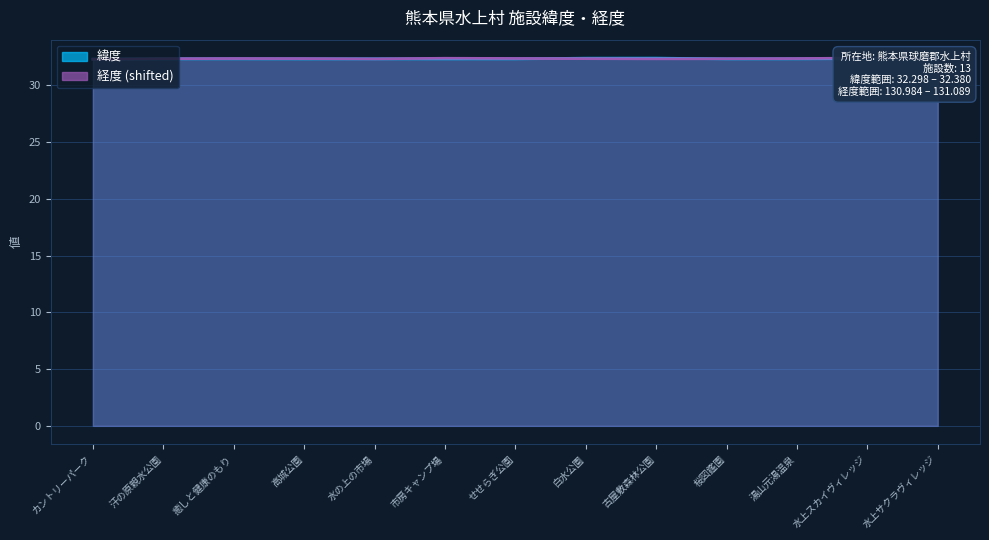

Rank the series by their maximum value, from highest to lowest.

経度, 緯度